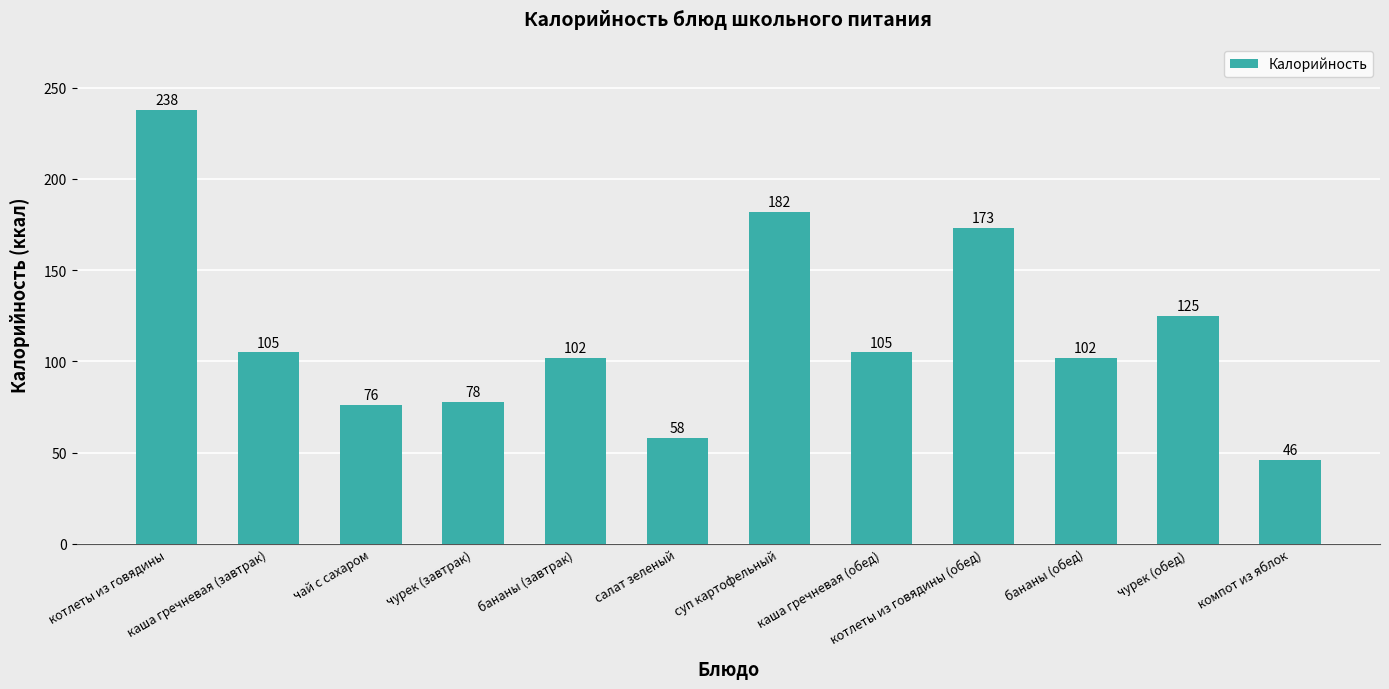

What is the label of the 10th bar from the right?

чай с сахаром